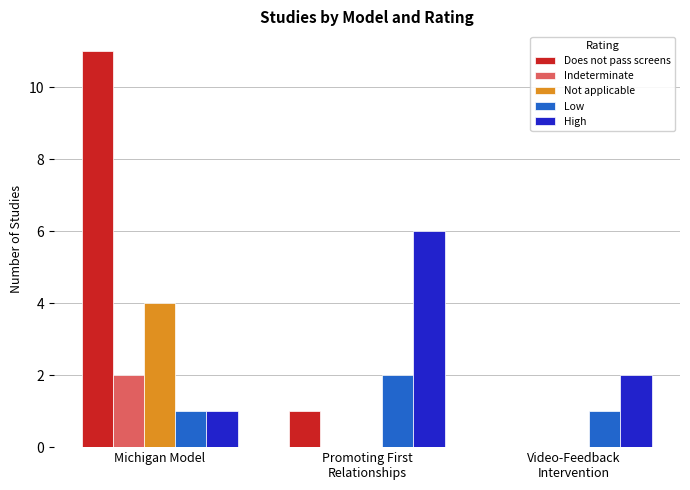

What is the difference between the High values at Michigan Model and Promoting First
Relationships?

5